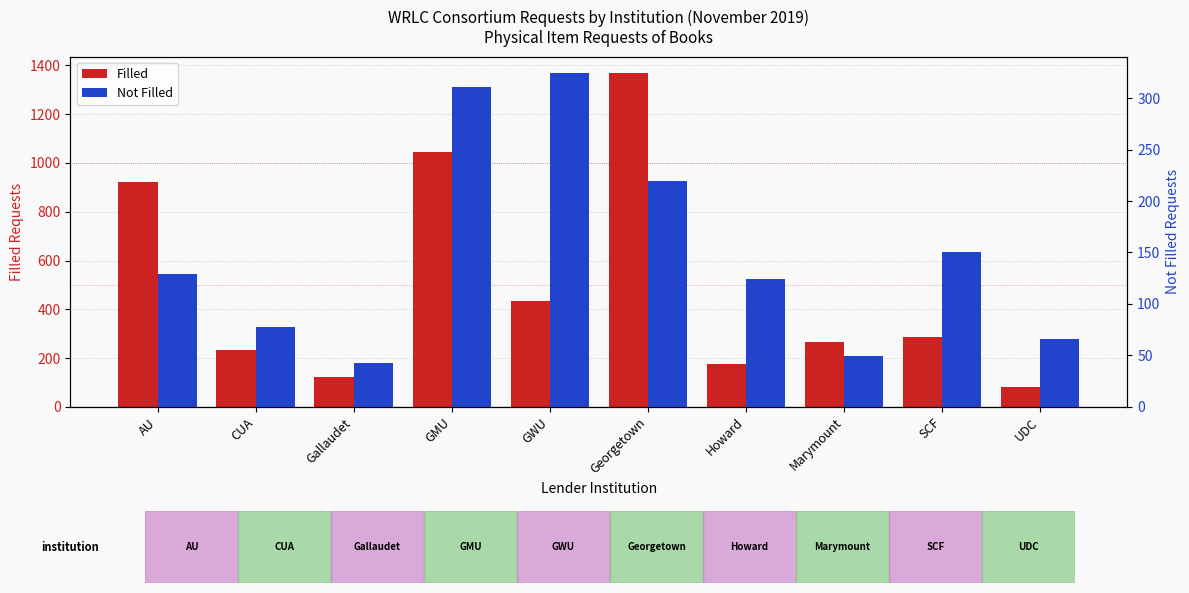

Reading right to left, what are all the values shown in this chart?

Filled: 81	285	266	175	1367	433	1046	122	234	921
Not Filled: 66	150	49	124	219	324	311	43	78	129